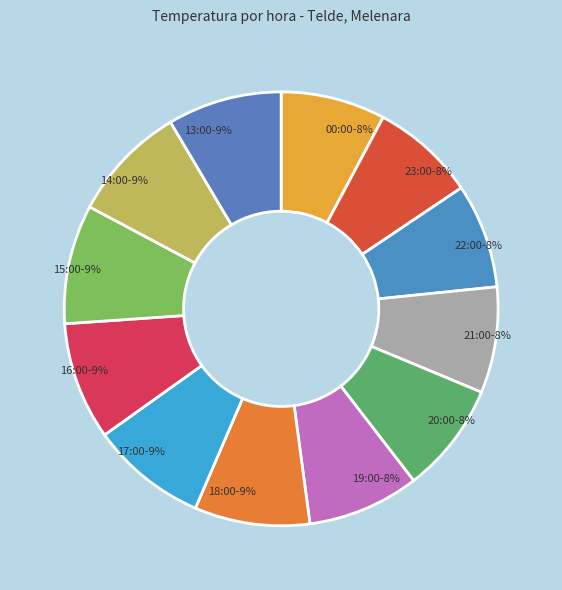

Count the number of slices in the pie.

12